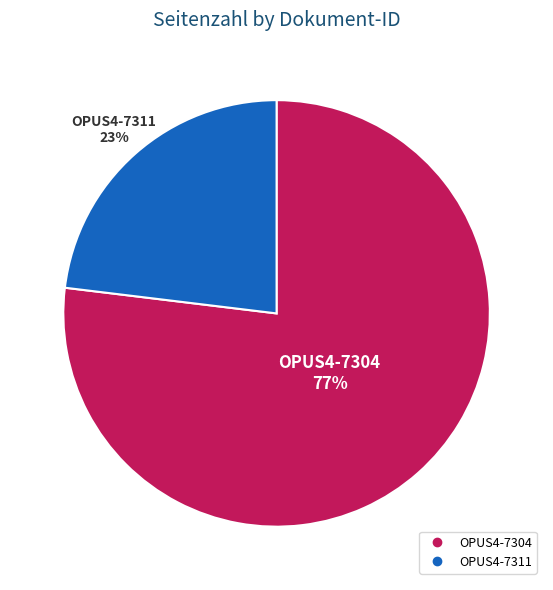

The OPUS4-7304 slice represents 77% of the pie. True or false?

True